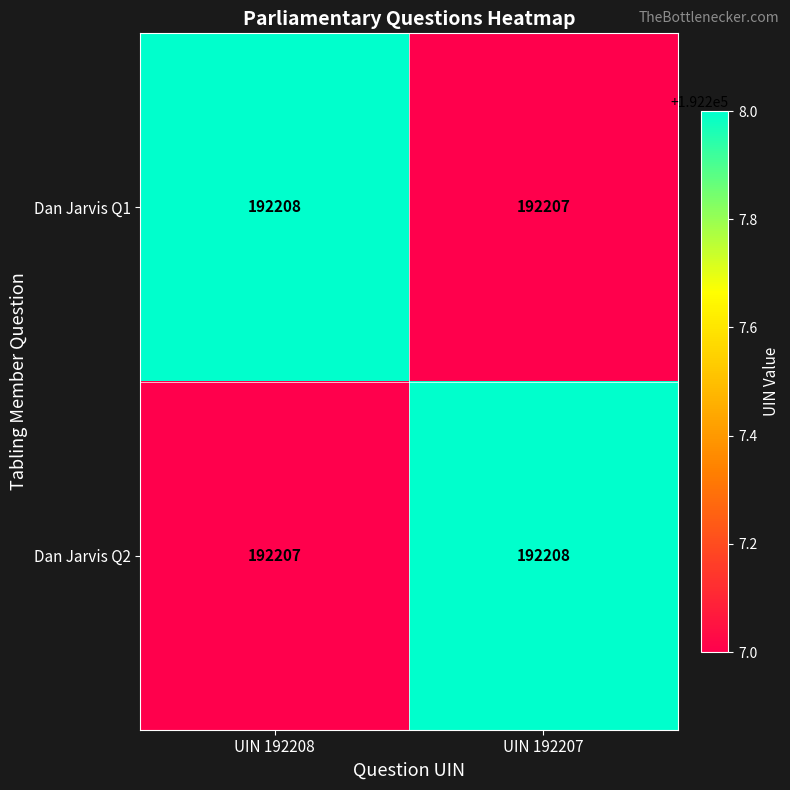

How many series are shown in this chart?

2